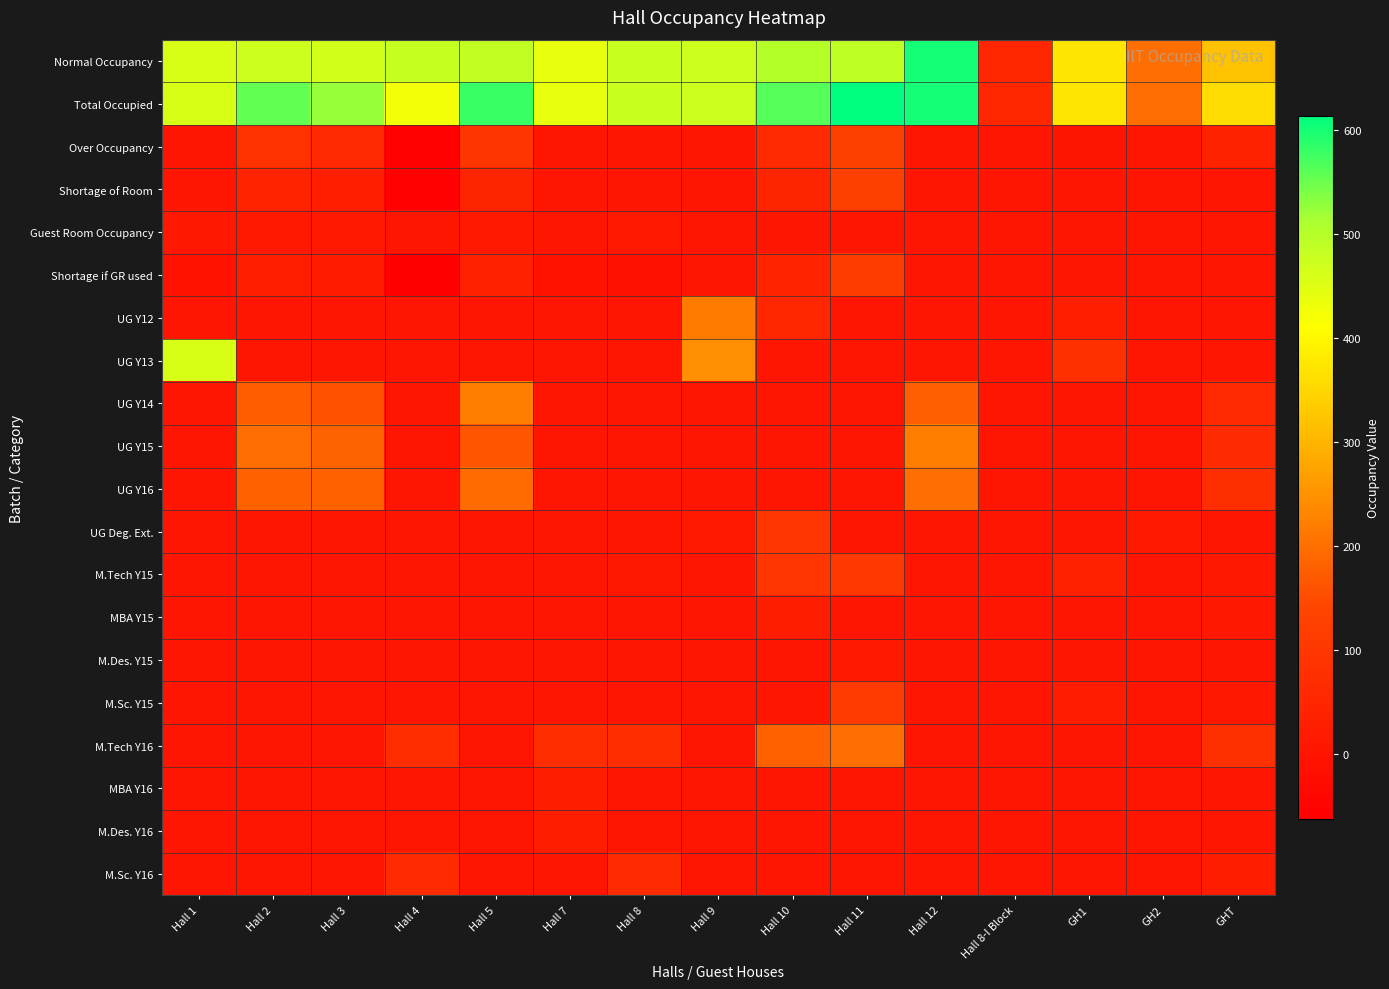

Which series changed the most between Hall 3 and Hall 4?

UG Y15